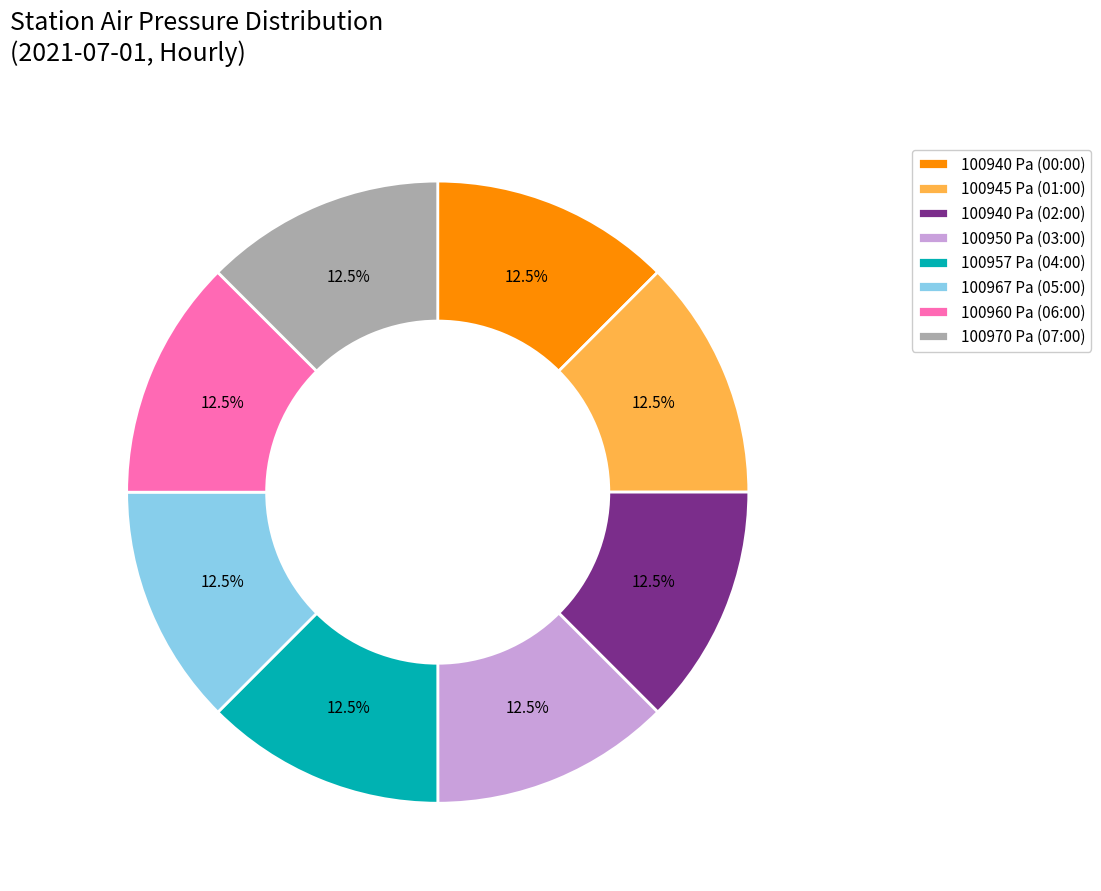

To the nearest percent, what is the average slice percentage?

12%